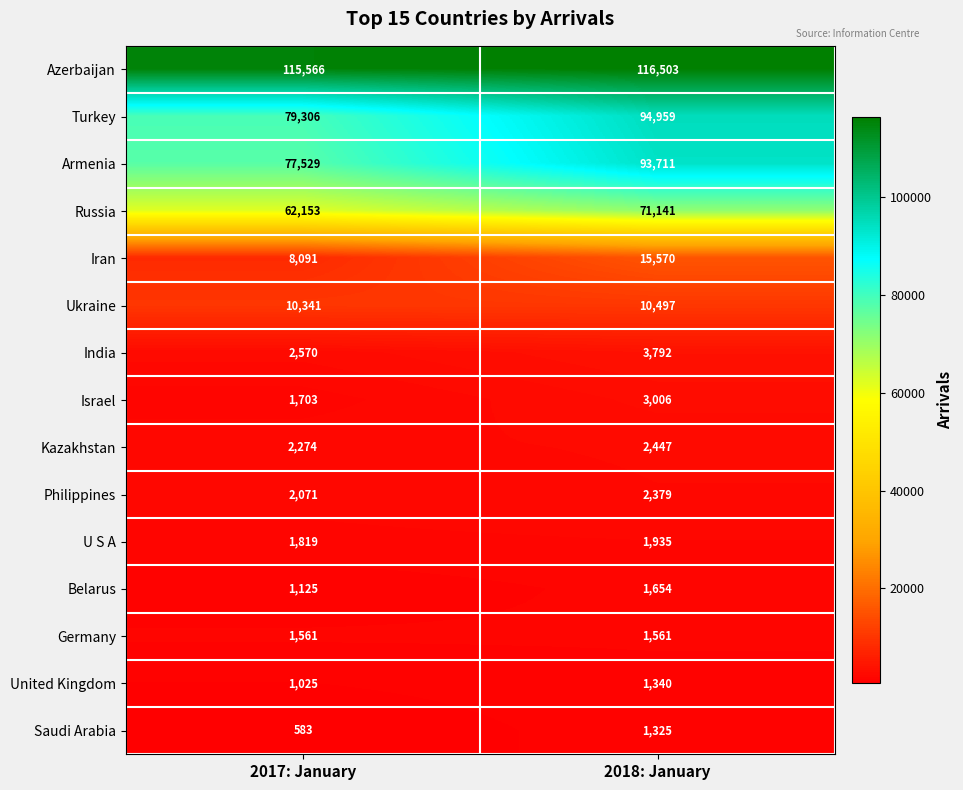

What is the approximate value of Germany at 2017: January?

1561